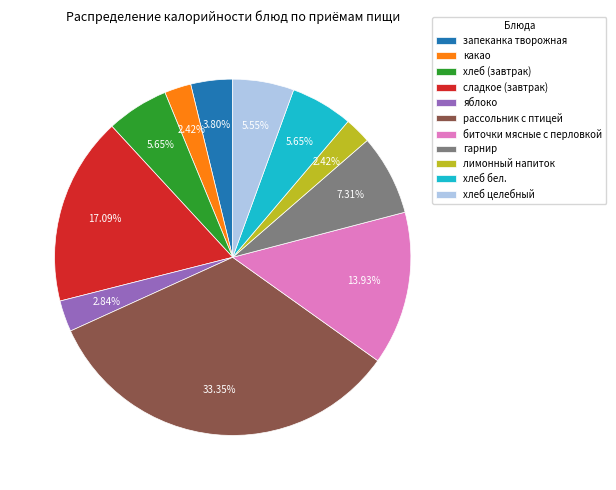

Combined, do биточки мясные с перловкой and сладкое (завтрак) account for over 50%?

No